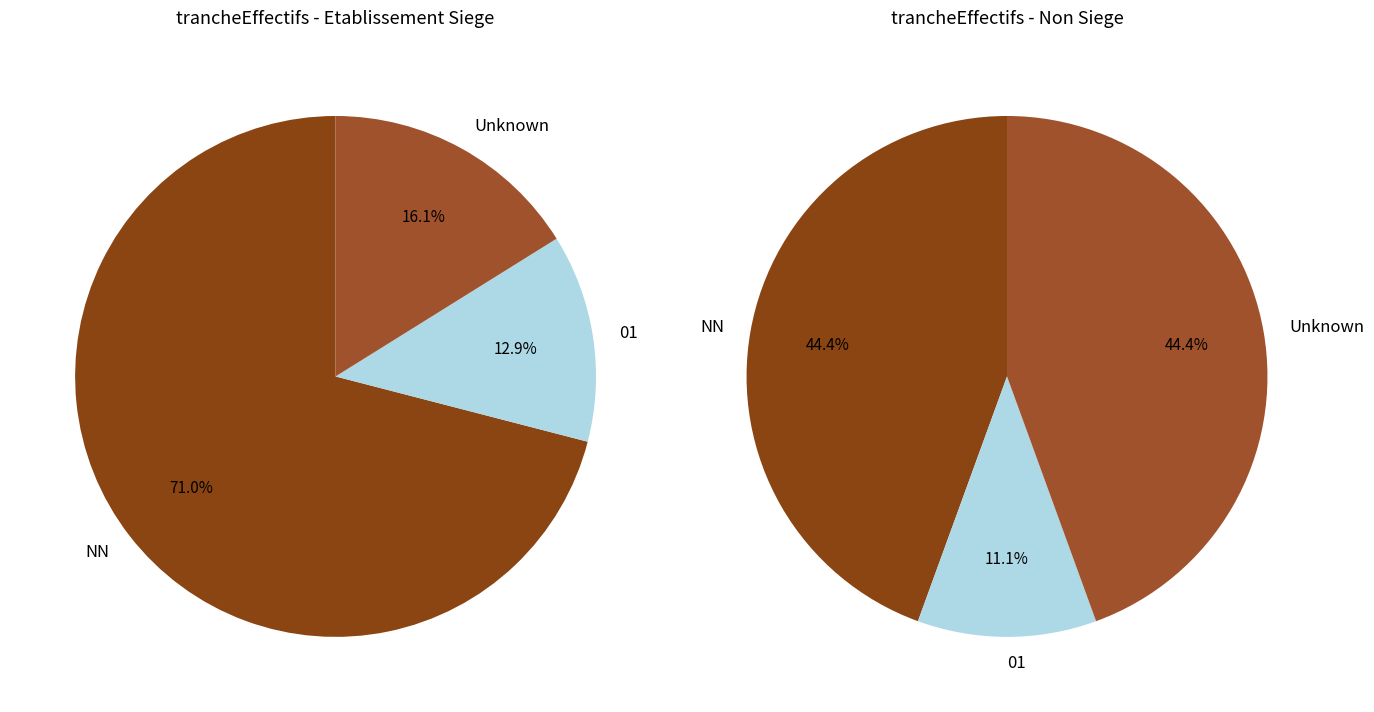

To the nearest percent, what is the average slice percentage?

33%